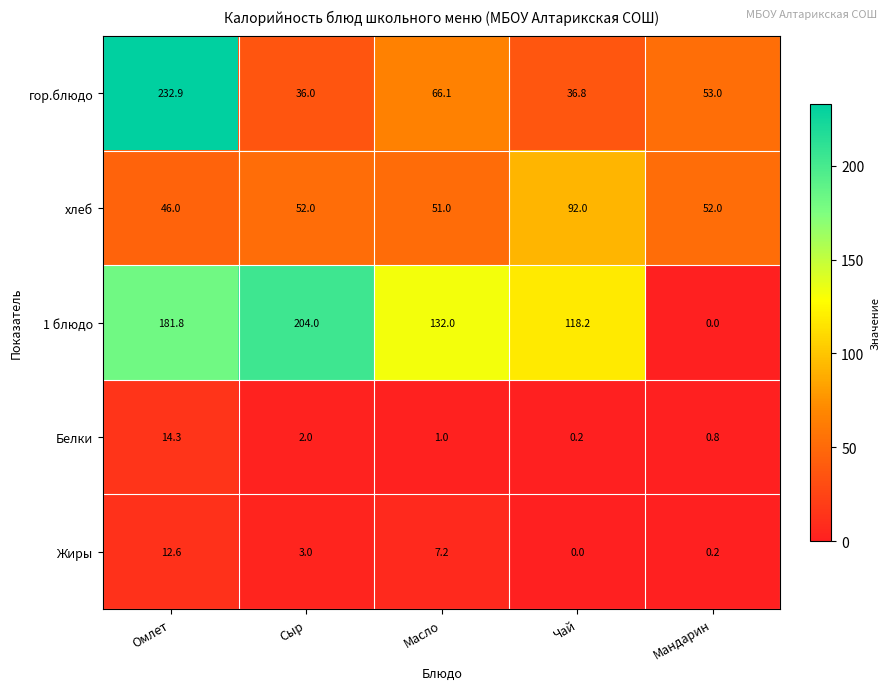

List the series in order of their peak value, lowest first.

Жиры, Белки, хлеб, 1 блюдо, гор.блюдо